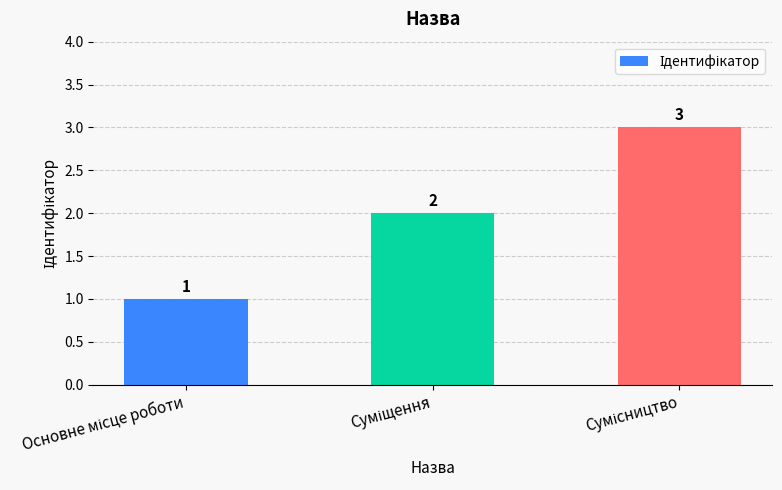

How many values are between 1 and 3?

3